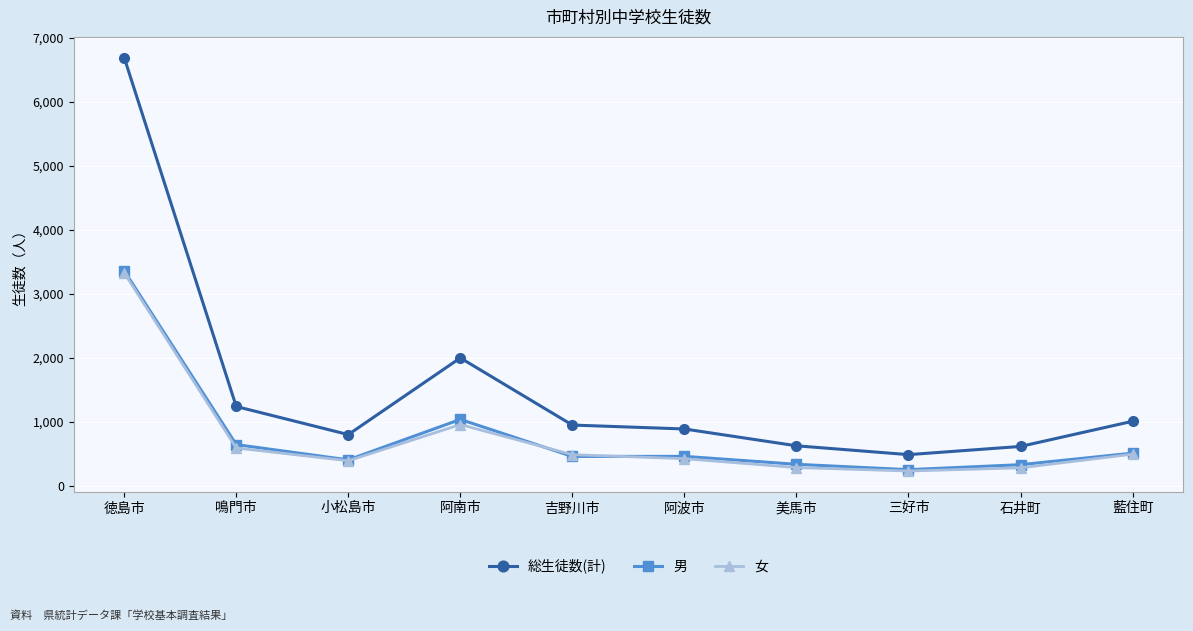

The value of 女 at 鳴門市 is 595. True or false?

True